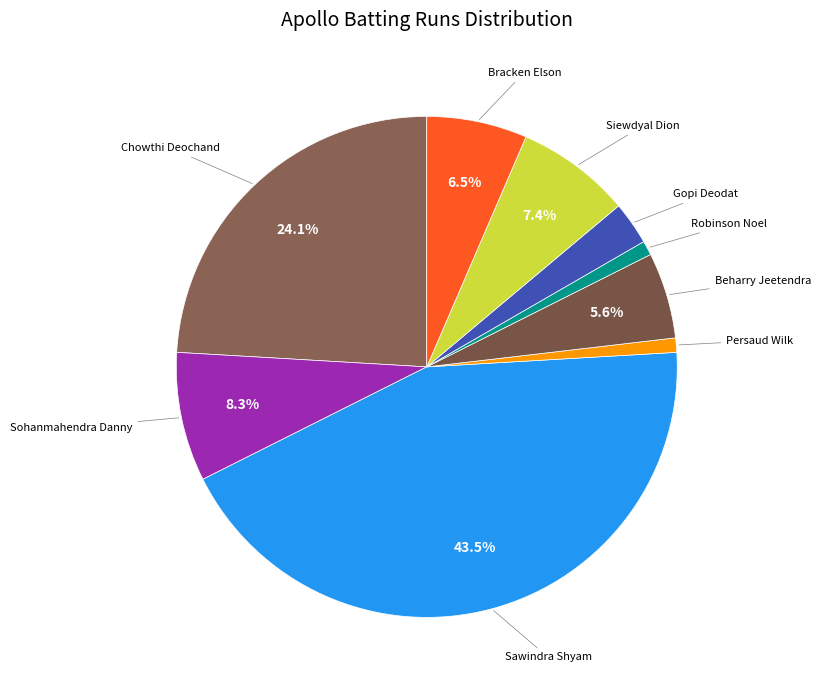

Count the number of slices in the pie.

9